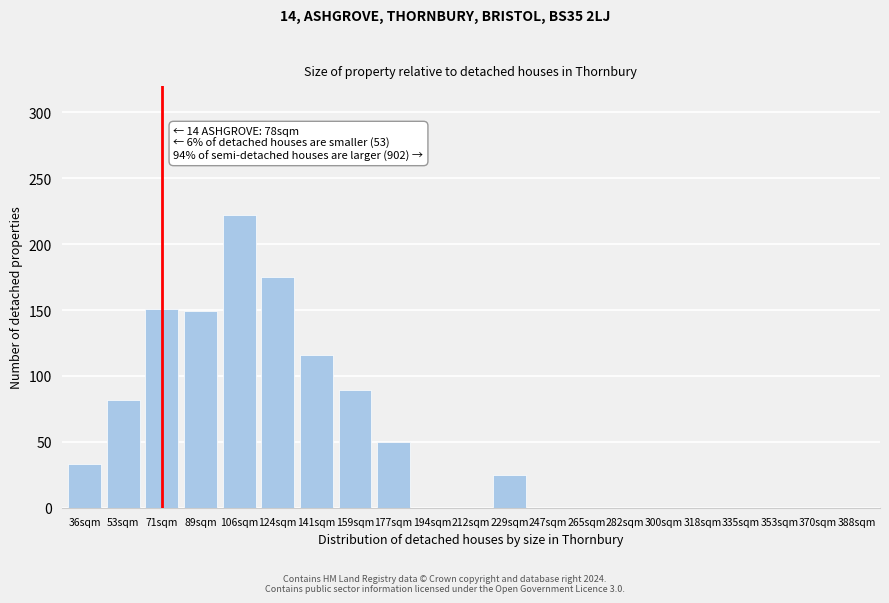

Reading left to right, list all the values displayed in this chart.

36sqm=33	53sqm=82	71sqm=151	89sqm=149	106sqm=222	124sqm=175	141sqm=116	159sqm=89	177sqm=50	194sqm=0	212sqm=0	229sqm=25	247sqm=0	265sqm=0	282sqm=0	300sqm=0	318sqm=0	335sqm=0	353sqm=0	370sqm=0	388sqm=0